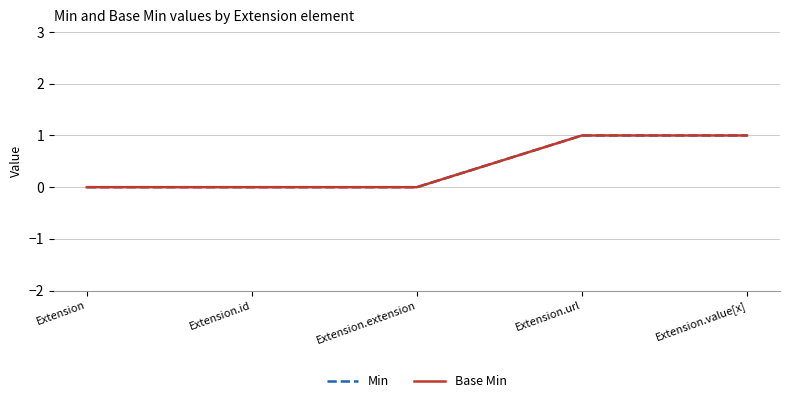

The value of Base Min at Extension.value[x] is 1. True or false?

True